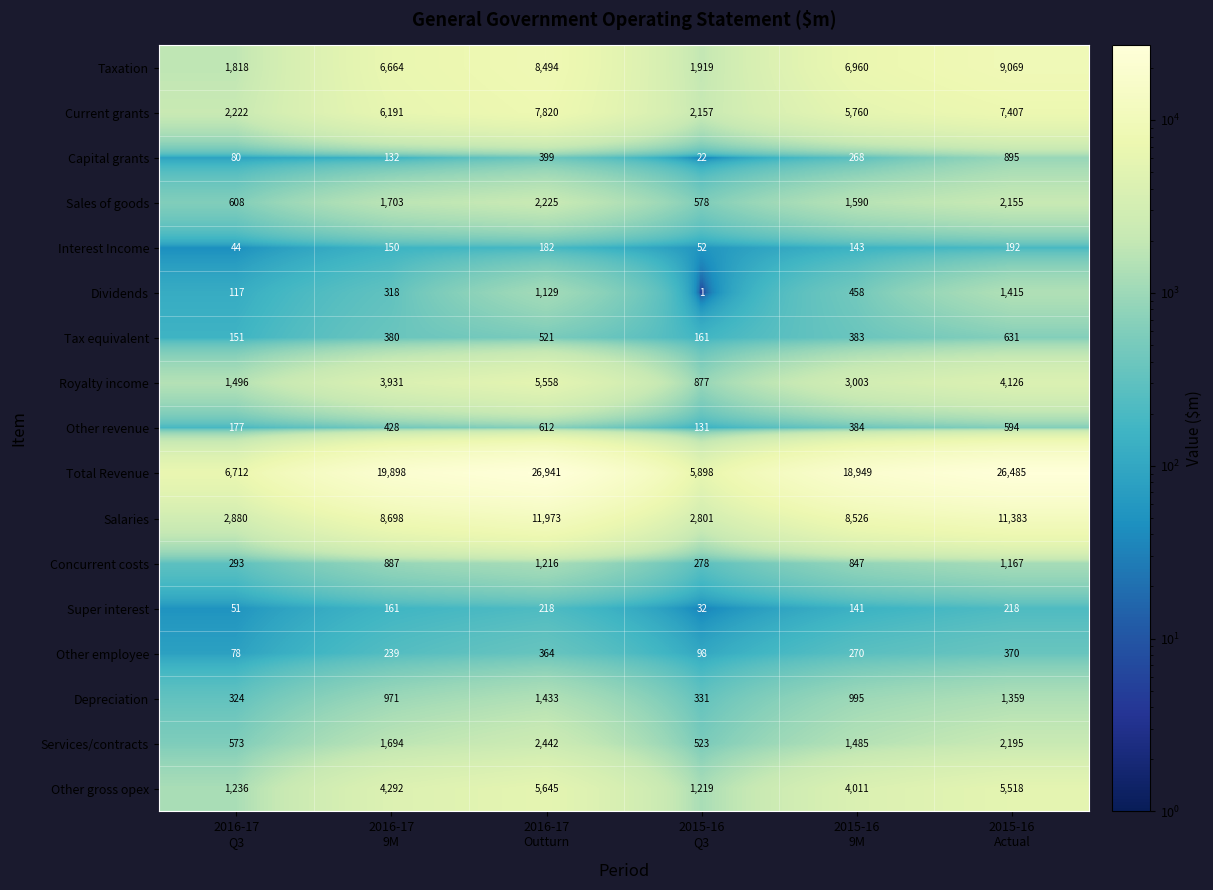

What is the minimum value shown in the chart?

1